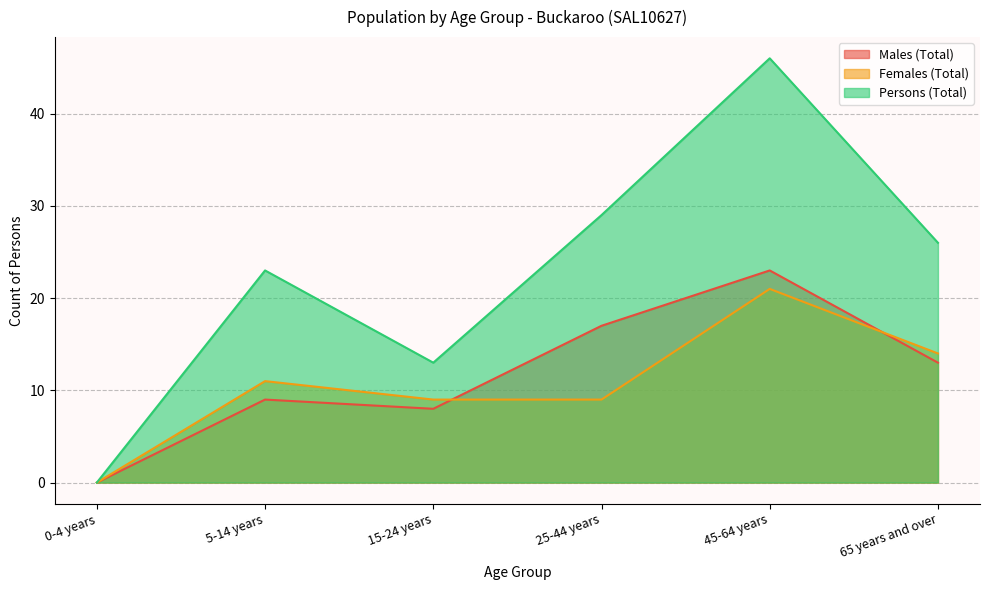

Which series changed the most between 5-14 years and 25-44 years?

Males (Total)